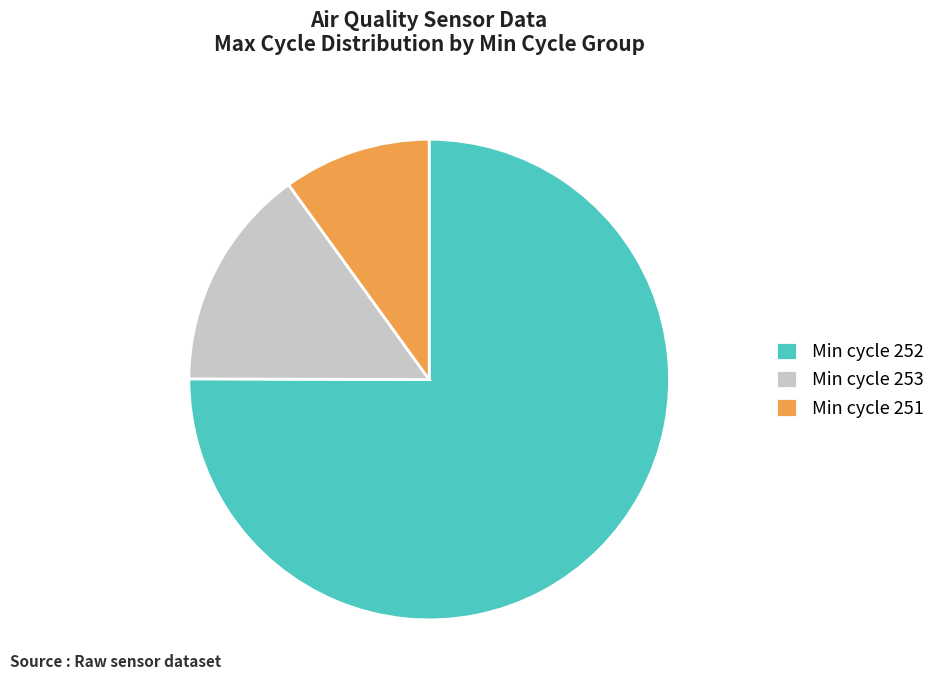

Is there a majority slice in this chart?

Yes